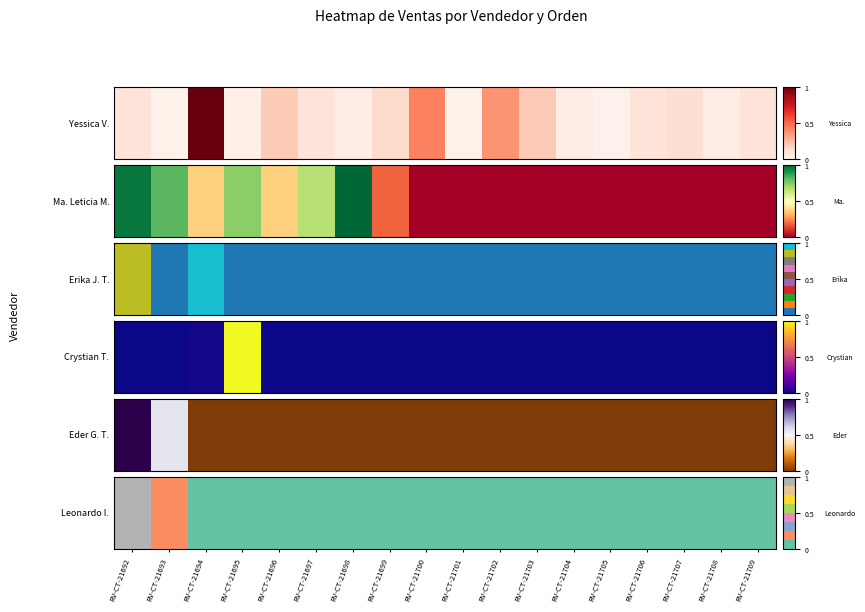

What is the average value?

0.1